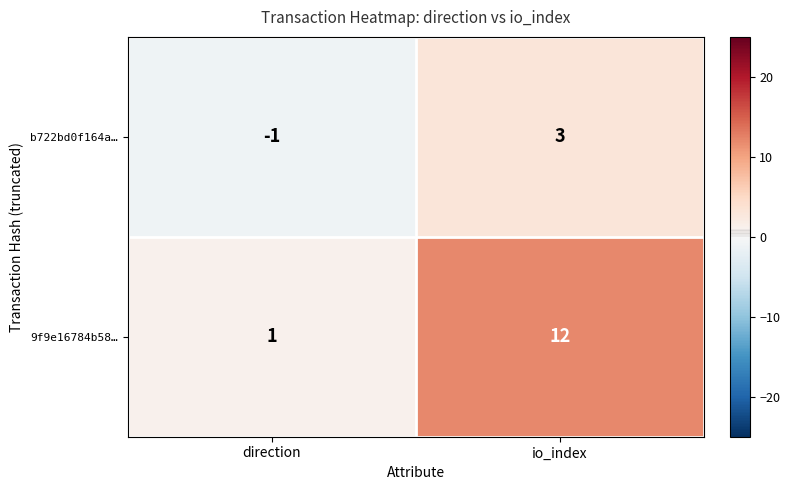

What is the sum of the 9f9e16784b58… values at direction and io_index?

13